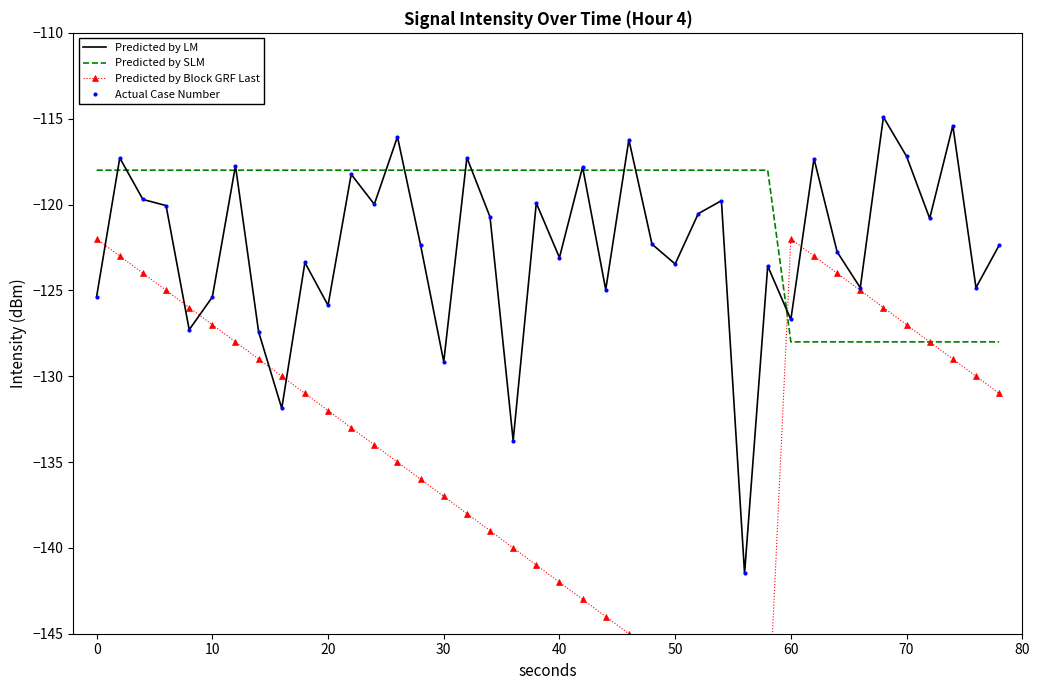

True or false: Actual Case Number and Predicted by SLM cross at least once.

True